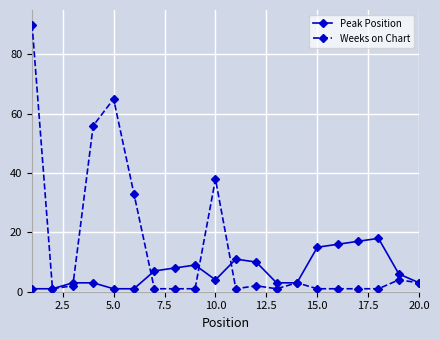

How many lines are shown in the chart?

2